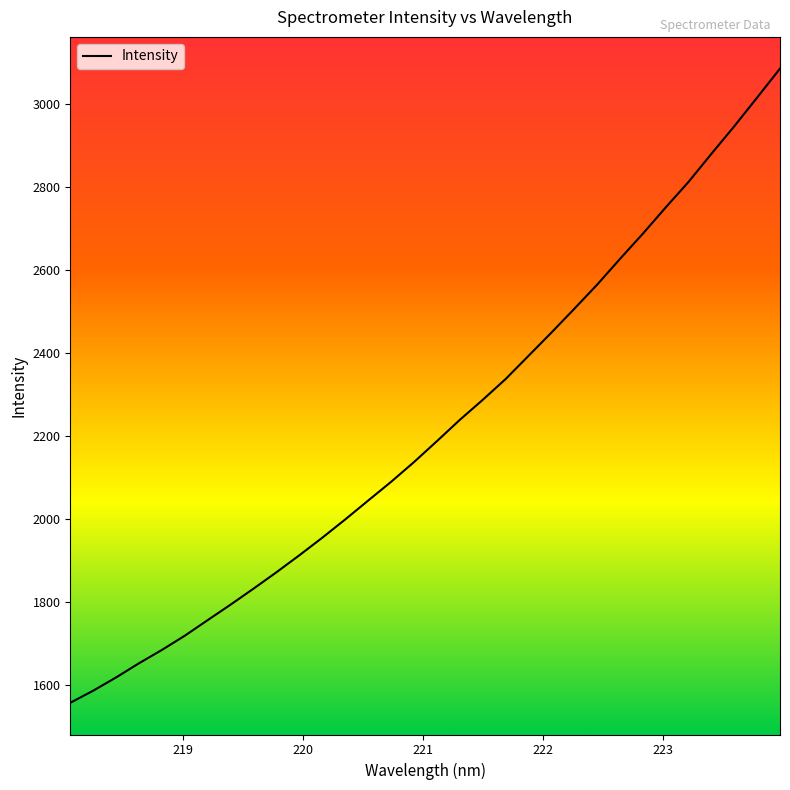

What is the minimum value shown in the chart?

1556.9